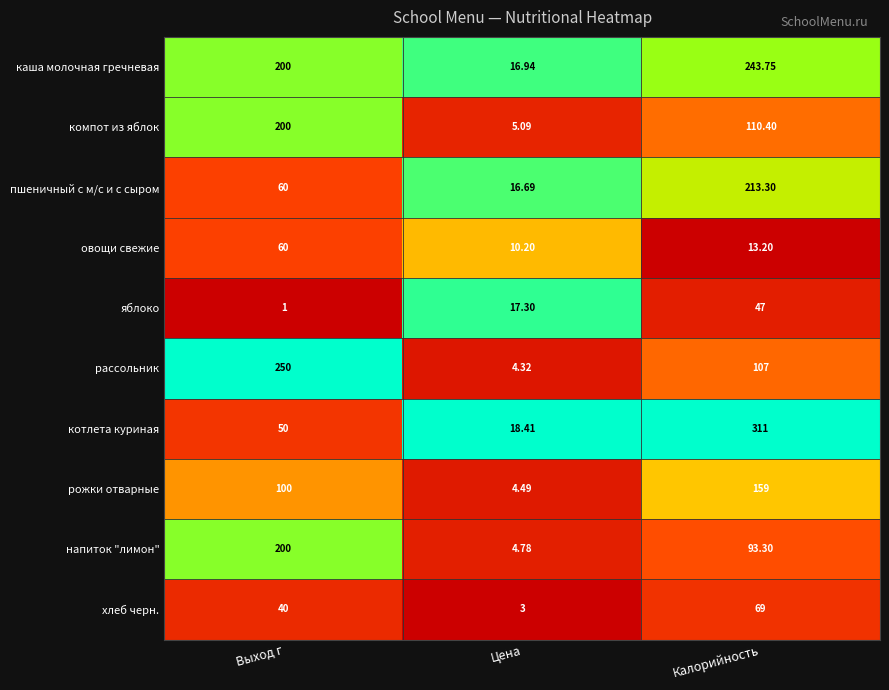

How many distinct data groups are displayed?

10